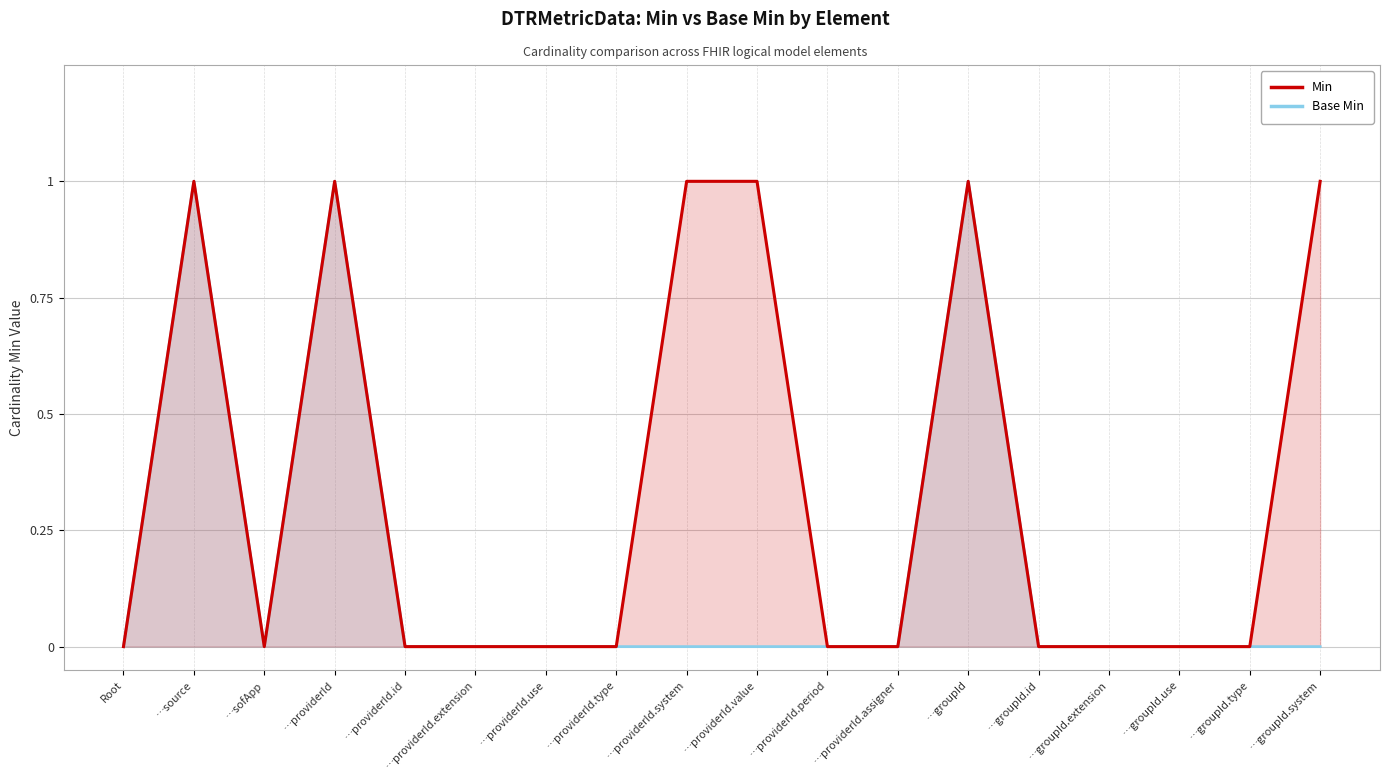

Does the chart have visible grid lines?

Yes